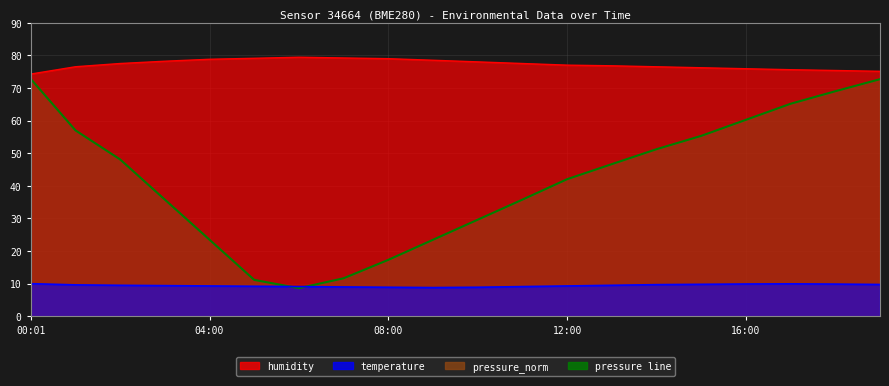

What is the difference between the maximum and second lowest values in the humidity series?

4.3